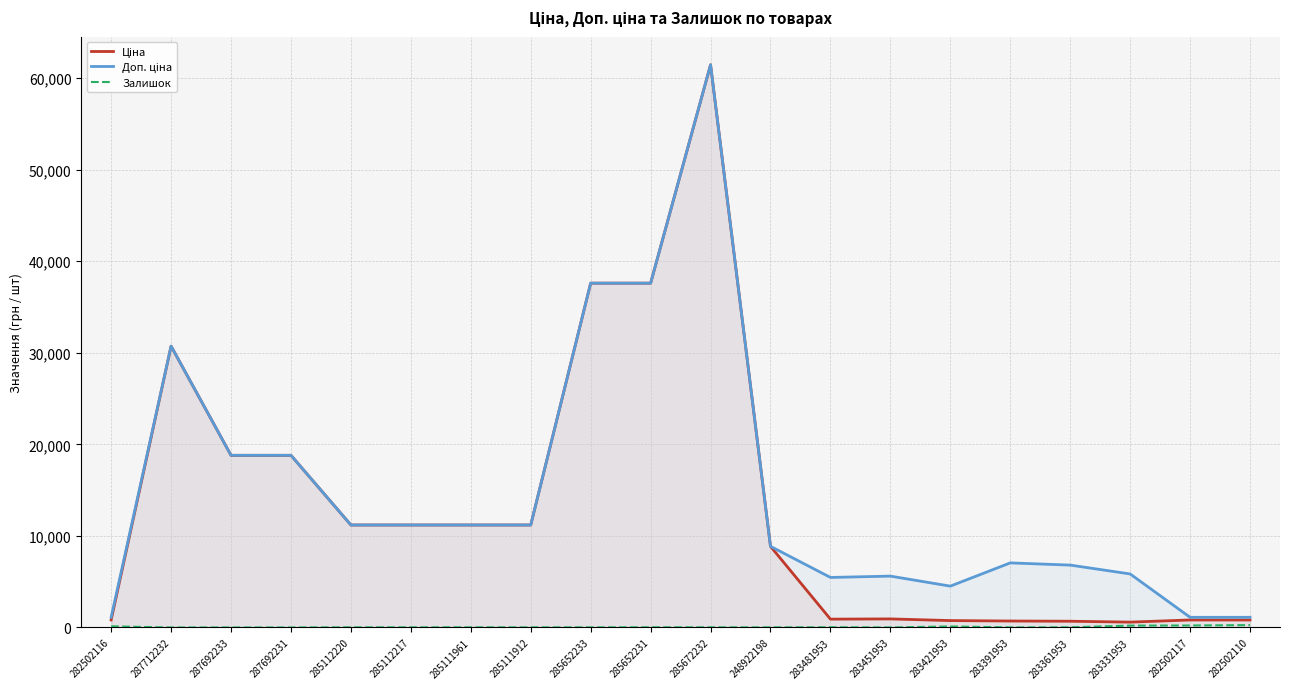

List the labels in order of Залишок value, largest first.

282502110, 282502117, 283331953, 282502116, 283421953, 283481953, 285652231, 283361953, 285112220, 285112217, 285111961, 285672232, 285111912, 285652233, 248922198, 283391953, 283451953, 287712232, 287692233, 287692231